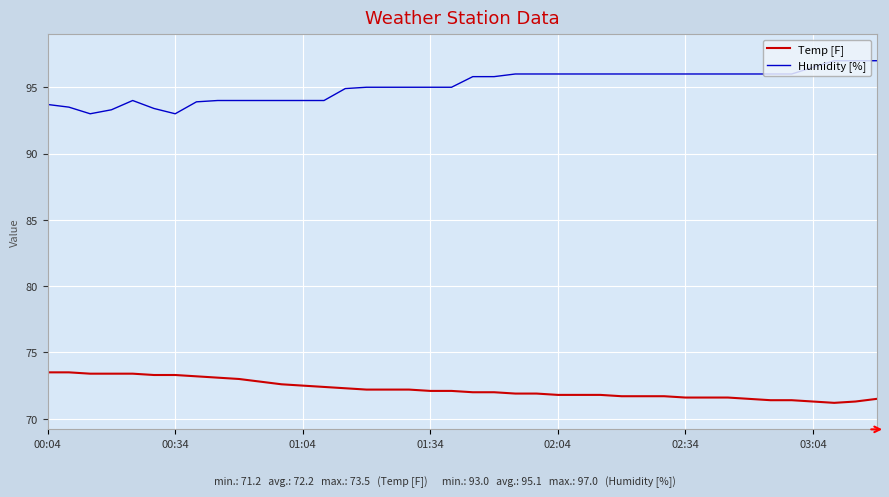

Which series has the largest total across all categories?

Humidity [%]